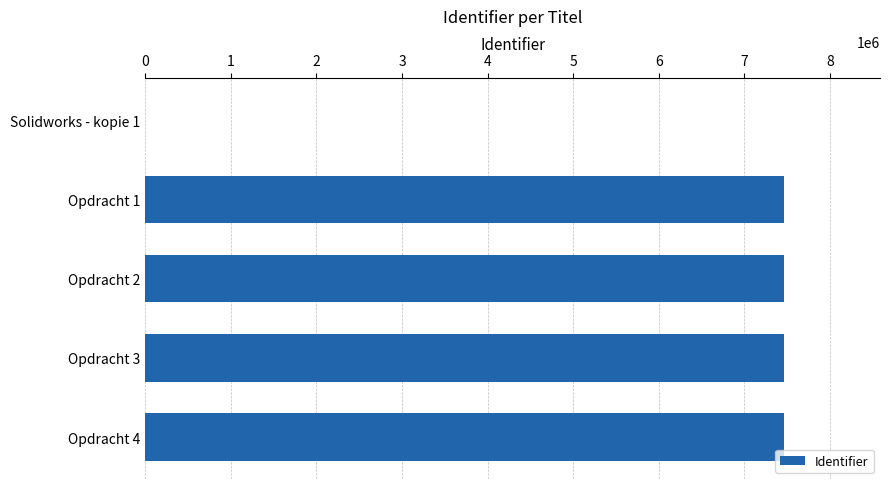

How many categories are shown in the chart?

5